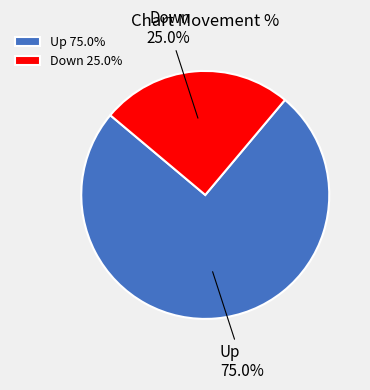

What is the largest slice in the pie chart?

Up 75.0%